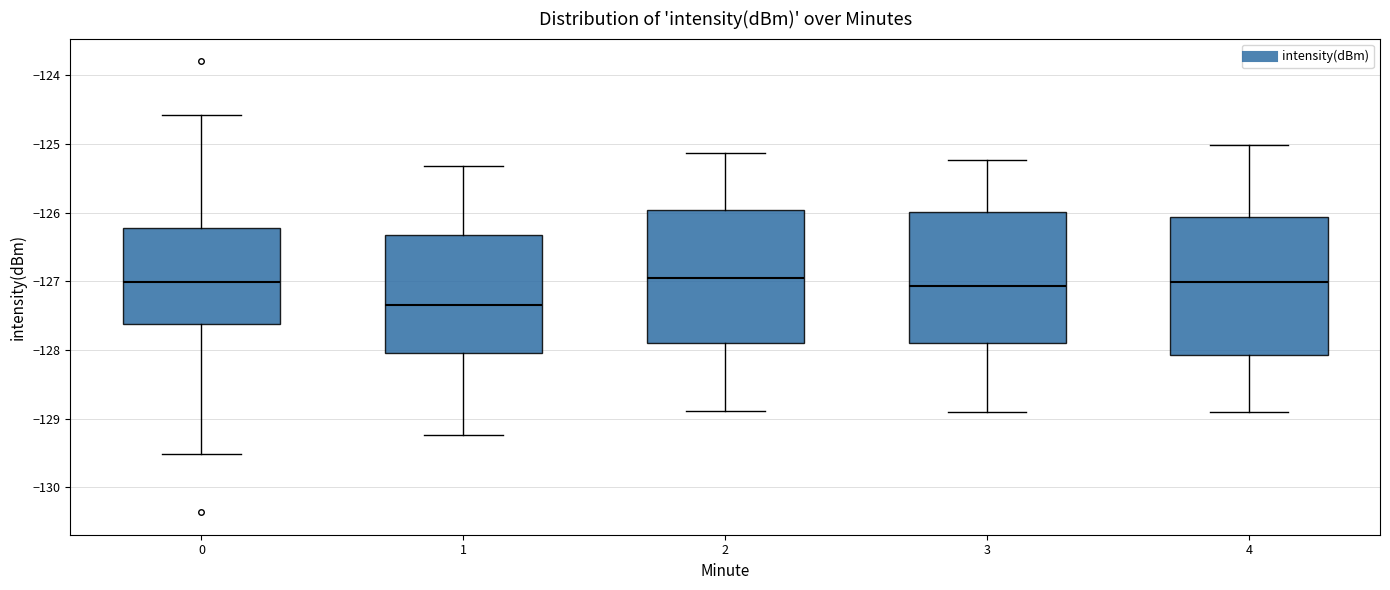

Reading left to right, transcribe this box plot: for each box, give where its median line is, the range the box spans, and where its two whiskers end, as read against the y-axis. The values are not printed on the chart, so give them approximately, as read against the axis.

0: median -127.0, box -127.6 to -126.2, whiskers -129.5 to -124.6
1: median -127.3, box -128.0 to -126.3, whiskers -129.2 to -125.3
2: median -127.0, box -127.9 to -126.0, whiskers -128.9 to -125.1
3: median -127.1, box -127.9 to -126.0, whiskers -128.9 to -125.2
4: median -127.0, box -128.1 to -126.1, whiskers -128.9 to -125.0